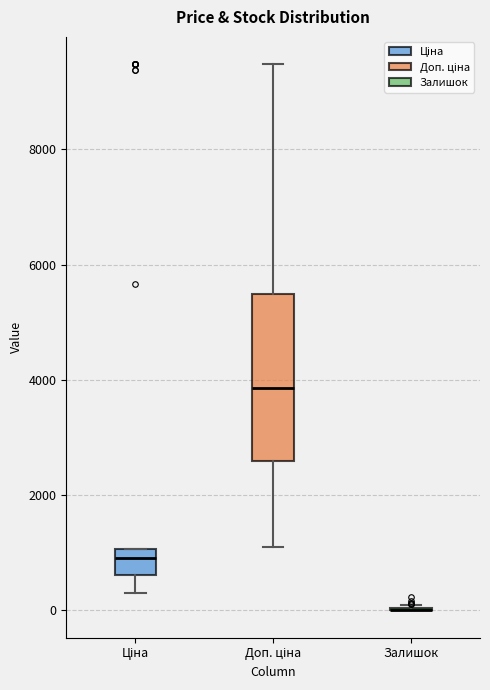

Which box is the tallest, from its lower edge to its upper edge?

Доп. ціна